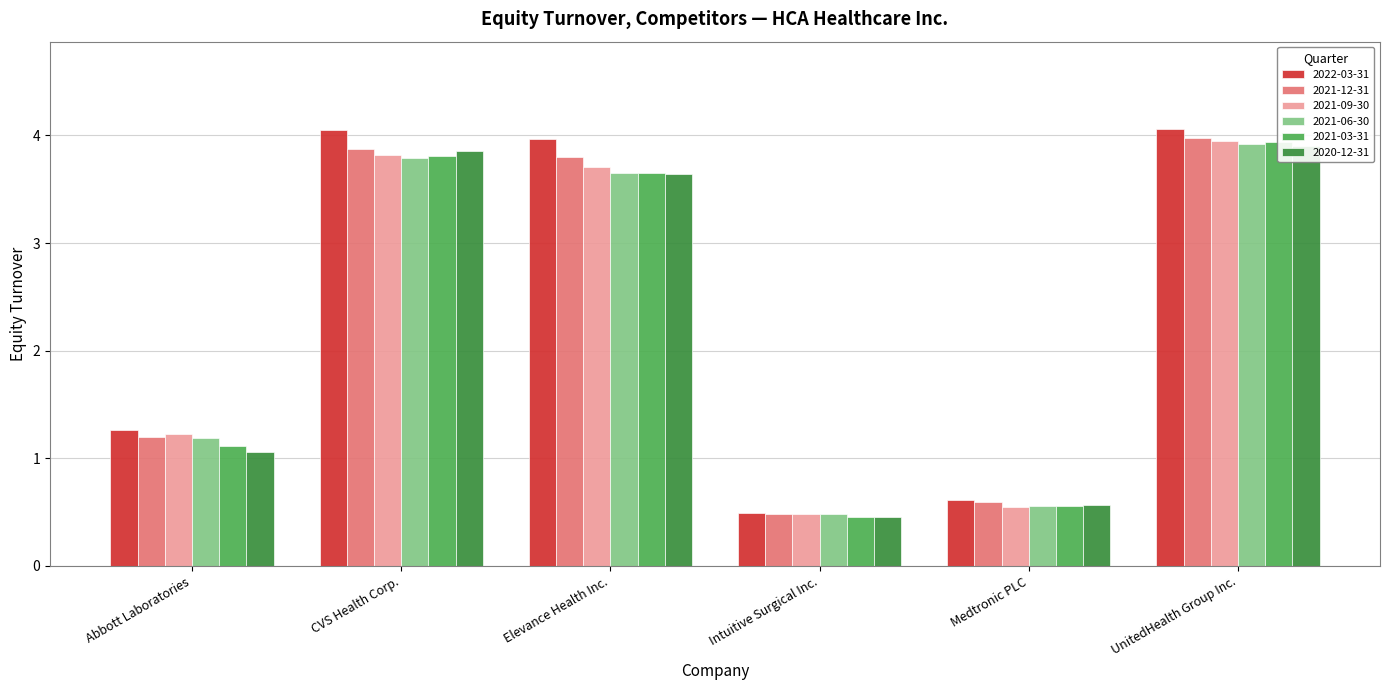

At how many categories does at least one series exceed 0?

6